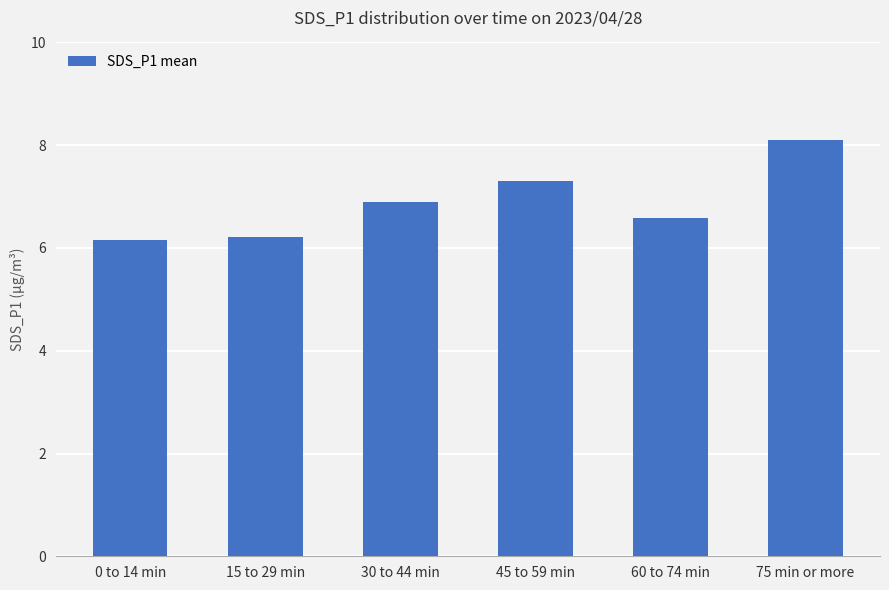

Are the bars horizontal?

No